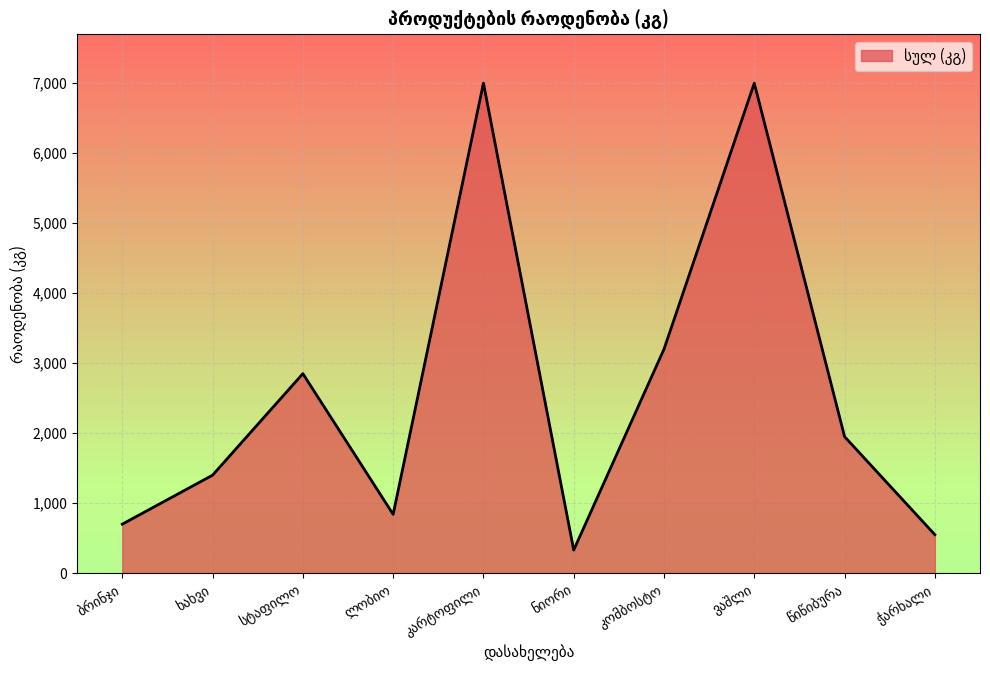

What is the maximum value shown in the chart?

7000